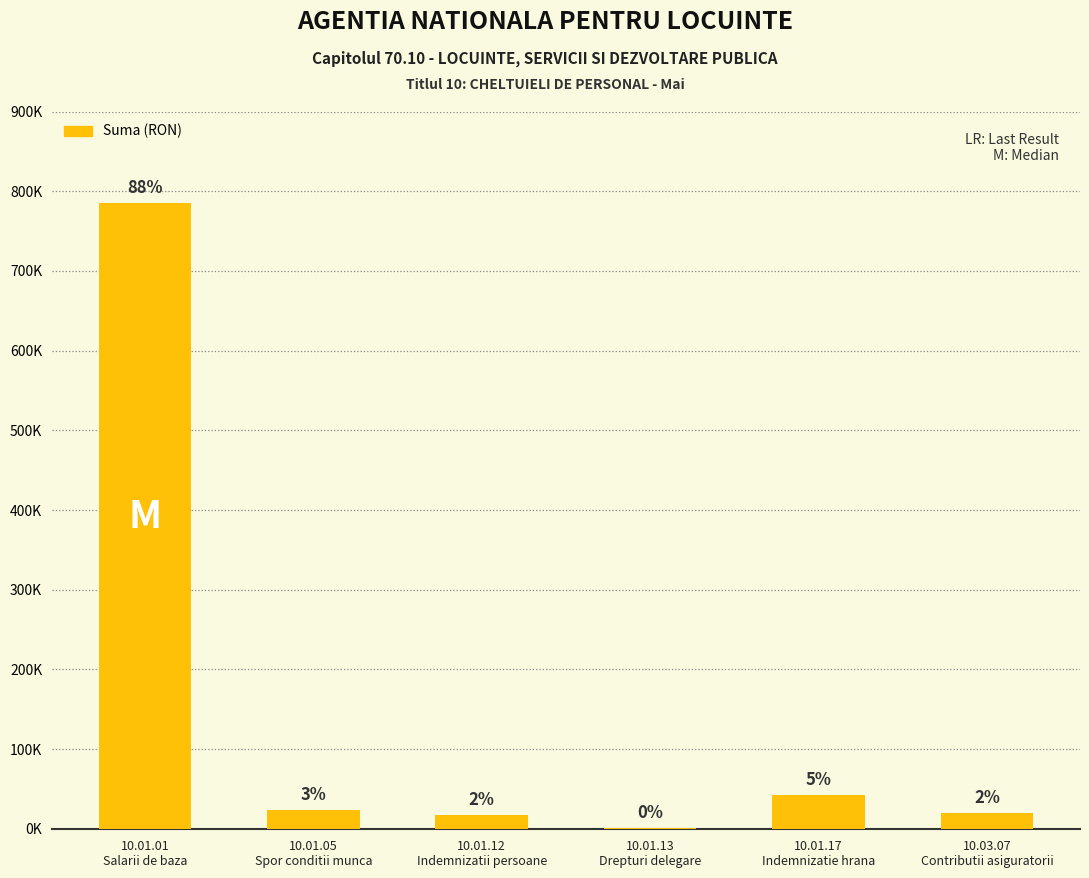

Between 10.03.07
Contributii asiguratorii and 10.01.01
Salarii de baza, which is larger?

10.01.01
Salarii de baza